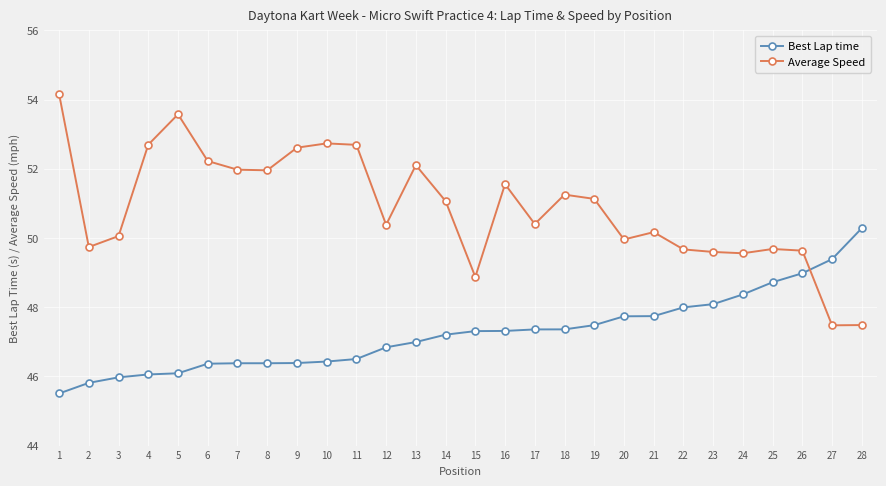

What are all the series names shown in the legend?

Best Lap time, Average Speed